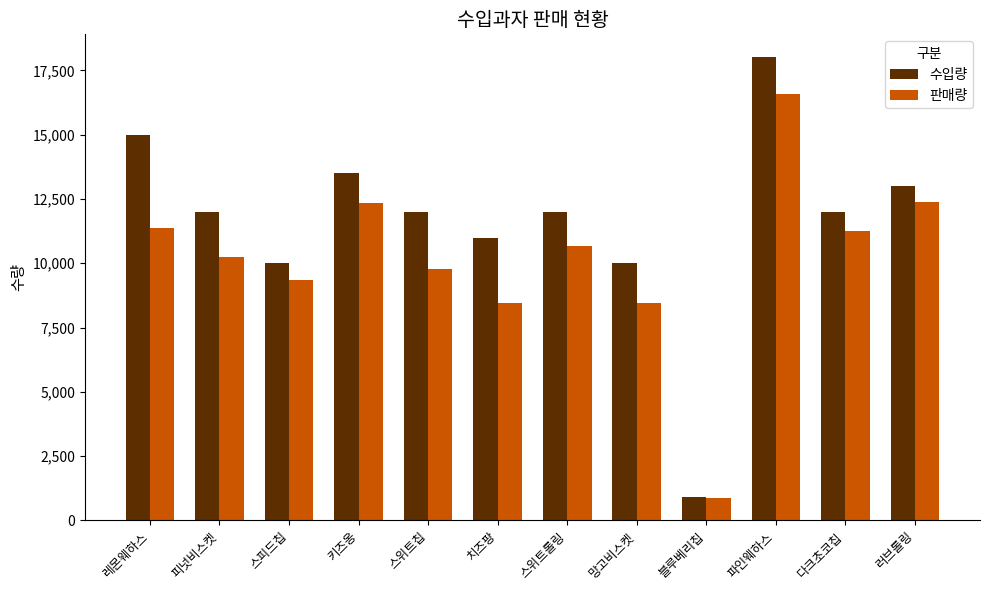

At which label does 판매량 reach its peak?

파인웨하스